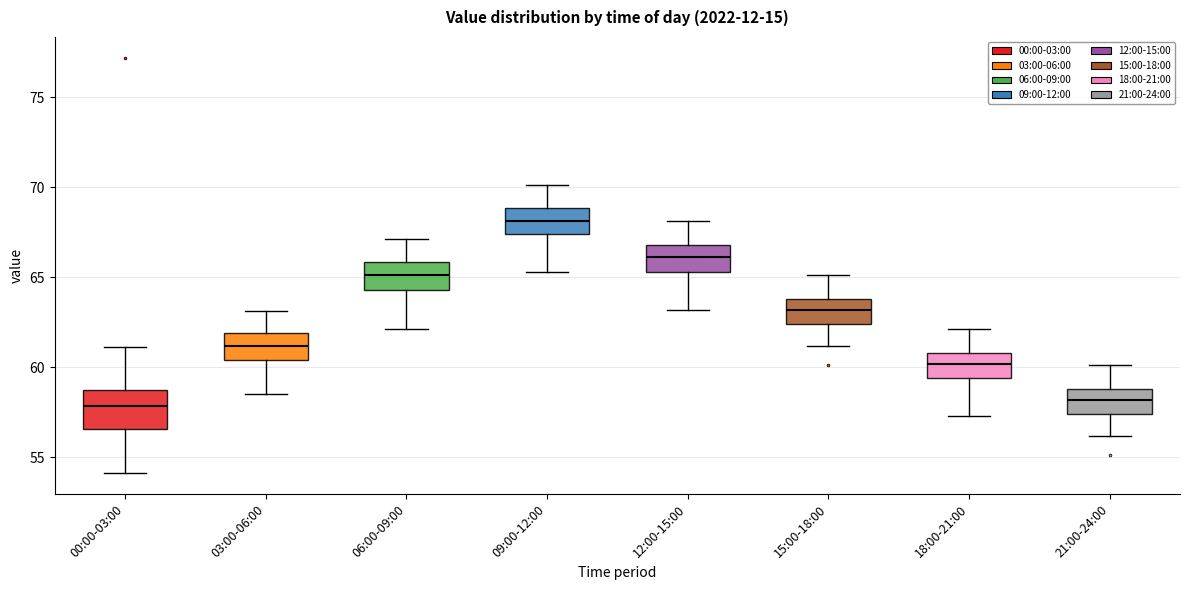

Reading left to right, transcribe this box plot: for each box, give where its median line is, the range the box spans, and where its two whiskers end, as read against the y-axis. The values are not printed on the chart, so give them approximately, as read against the axis.

00:00-03:00: median 58.0, box 56.5 to 58.5, whiskers 54.0 to 61.0
03:00-06:00: median 61.0, box 60.5 to 62.0, whiskers 58.5 to 63.0
06:00-09:00: median 65.0, box 64.5 to 66.0, whiskers 62.0 to 67.0
09:00-12:00: median 68.0, box 67.5 to 69.0, whiskers 65.5 to 70.0
12:00-15:00: median 66.0, box 65.5 to 67.0, whiskers 63.0 to 68.0
15:00-18:00: median 63.0, box 62.5 to 64.0, whiskers 61.0 to 65.0
18:00-21:00: median 60.0, box 59.5 to 61.0, whiskers 57.5 to 62.0
21:00-24:00: median 58.0, box 57.5 to 59.0, whiskers 56.0 to 60.0